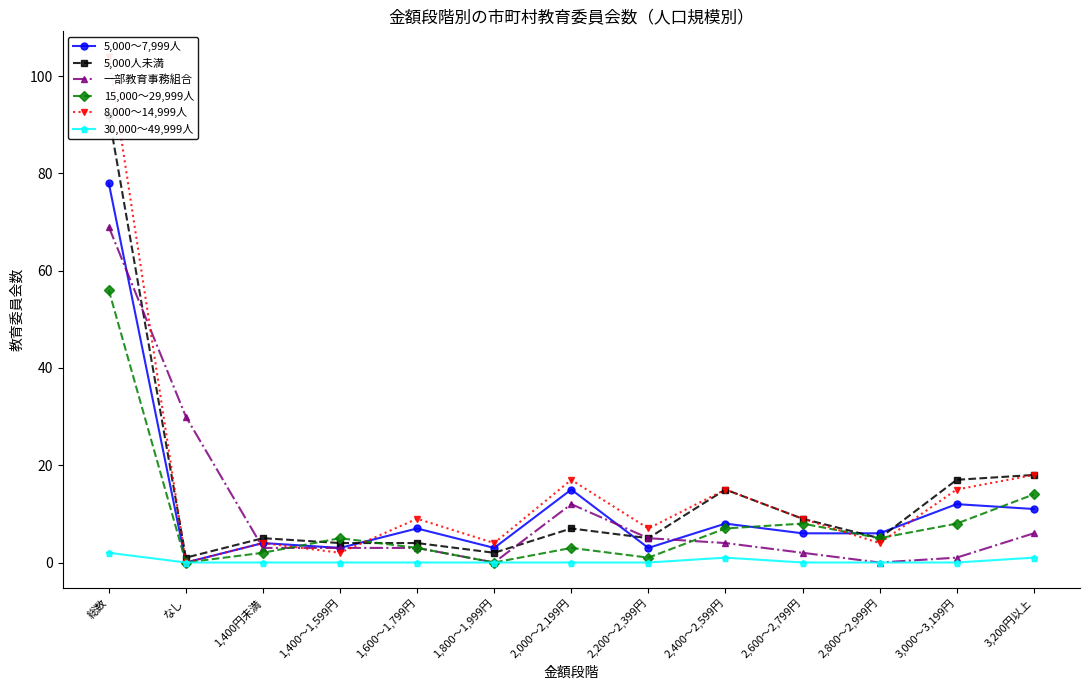

Reading left to right, what are all the values shown in this chart?

5,000～7,999人: 78	0	4	3	7	3	15	3	8	6	6	12	11
5,000人未満: 92	1	5	4	4	2	7	5	15	9	5	17	18
一部教育事務組合: 69	30	3	3	3	0	12	5	4	2	0	1	6
15,000～29,999人: 56	0	2	5	3	0	3	1	7	8	5	8	14
8,000～14,999人: 104	0	4	2	9	4	17	7	15	9	4	15	18
30,000～49,999人: 2	0	0	0	0	0	0	0	1	0	0	0	1